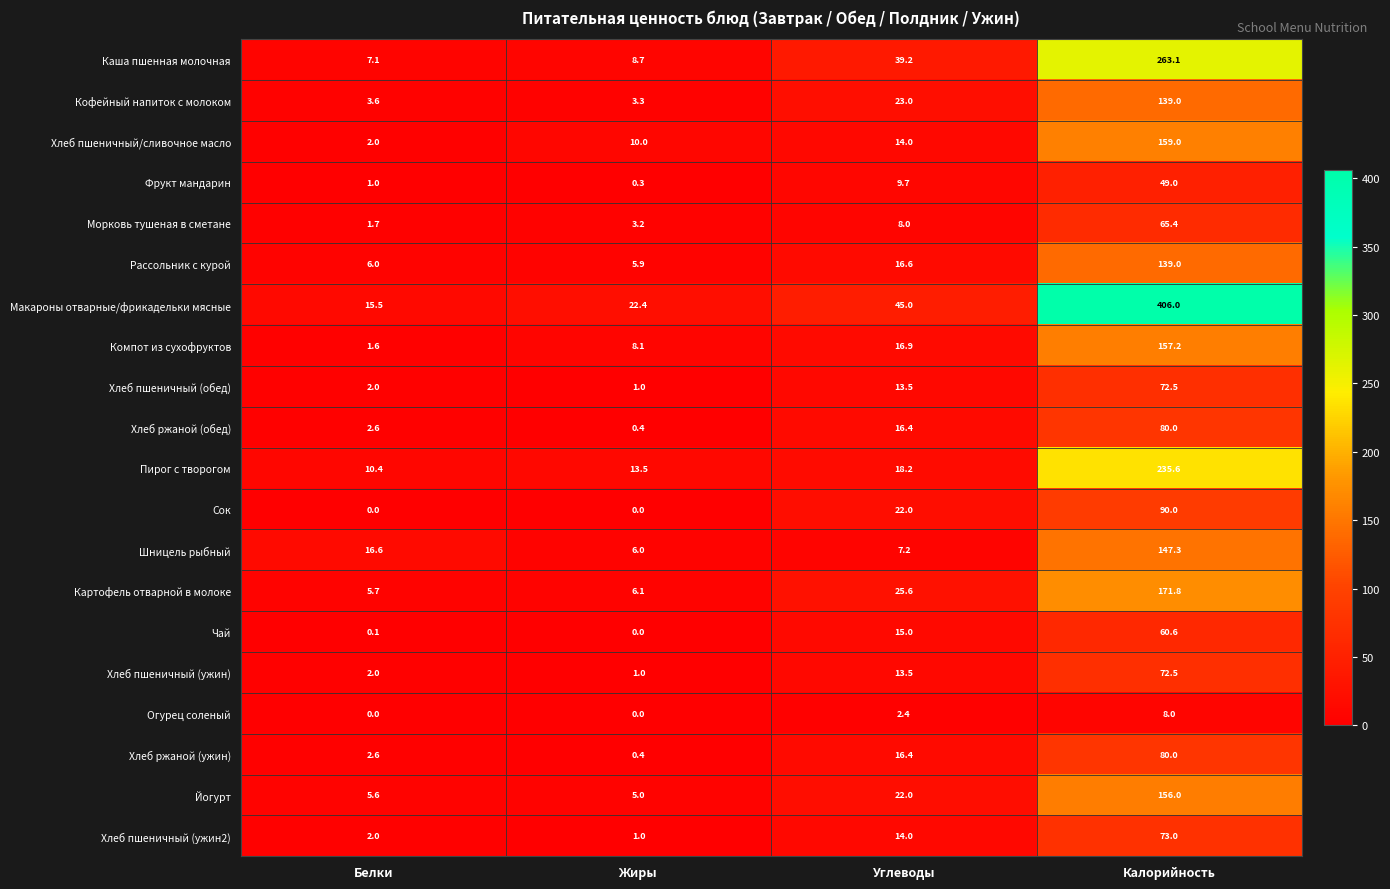

At which label does Хлеб пшеничный (ужин) first exceed 13?

Углеводы